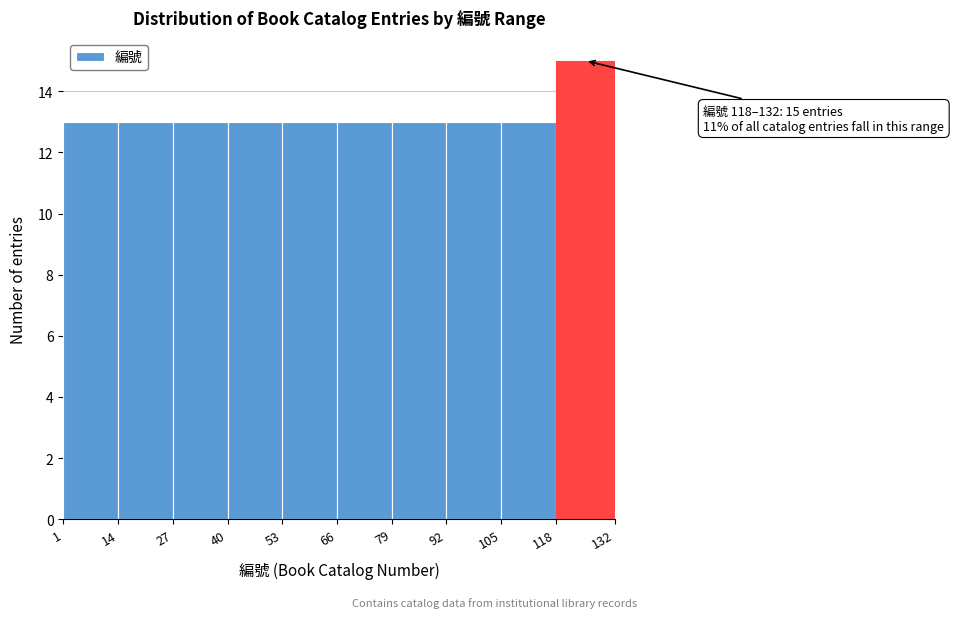

Which range on the x-axis has the tallest bar?

118 to 132